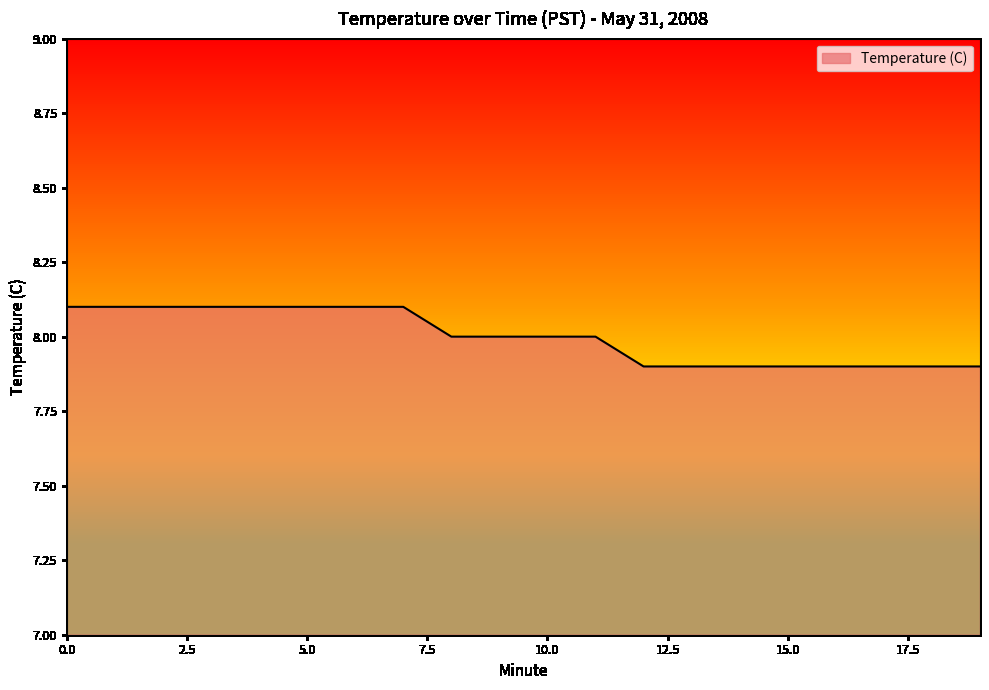

How many values are below 8?

8